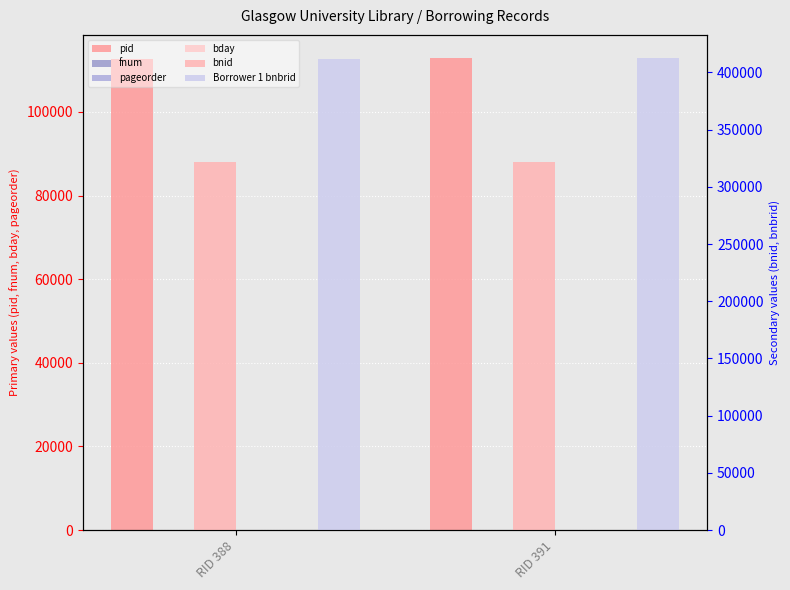

Where is pageorder nearest to the value 3?

RID 388